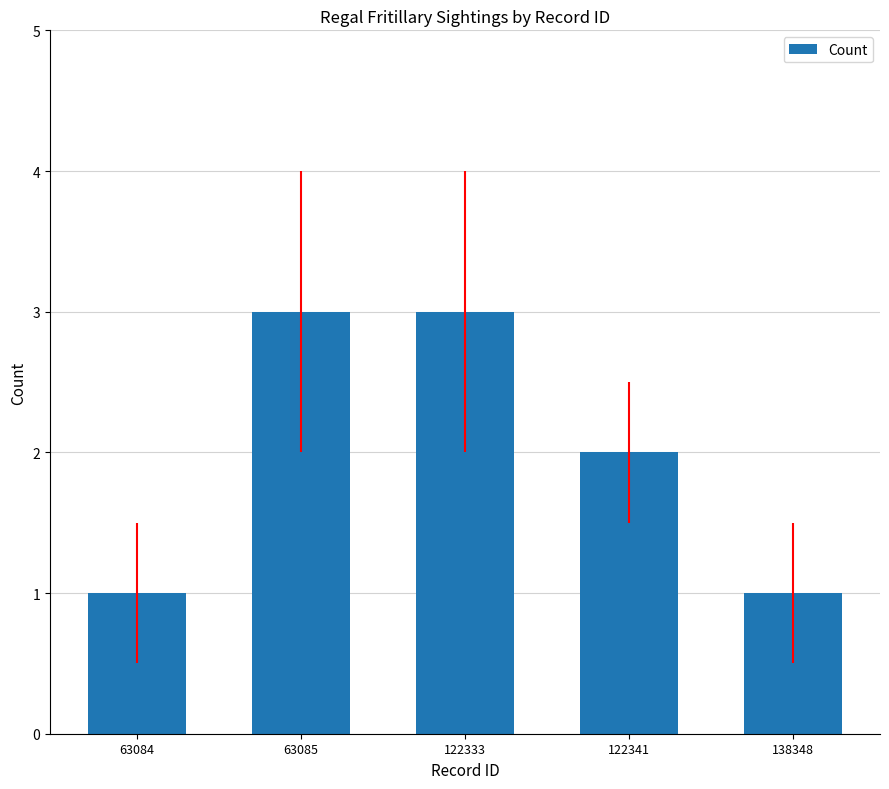

Approximately how many times larger is the value at 122341 compared to 63084?

2.0